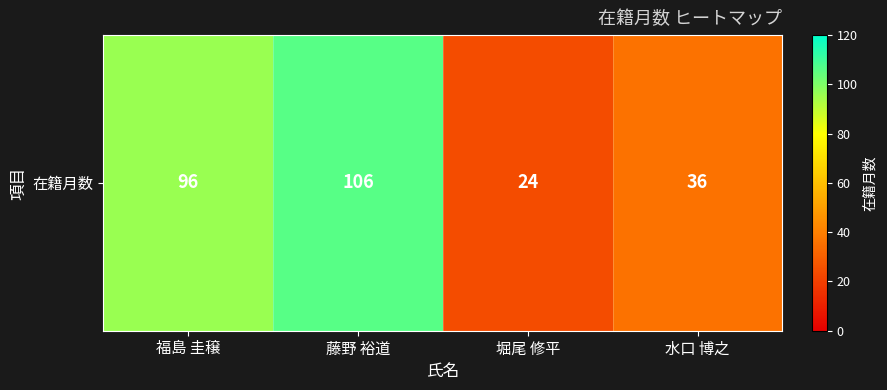

The chart shows a value of 36 at 水口 博之. True or false?

True